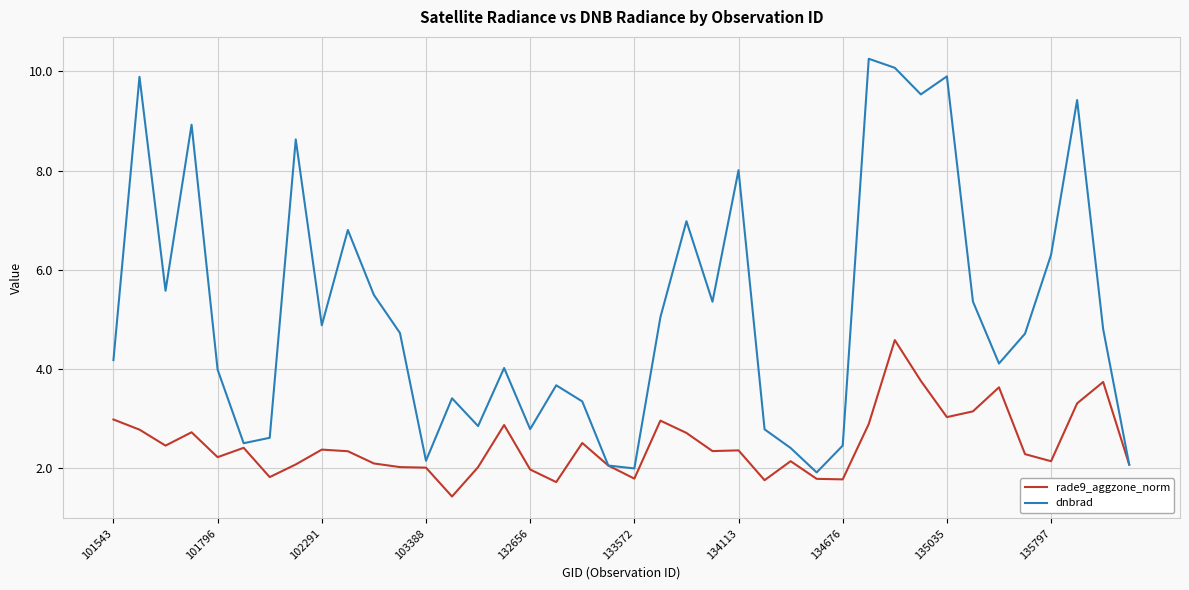

What is the difference between the maximum and minimum values in the dnbrad series?

8.3